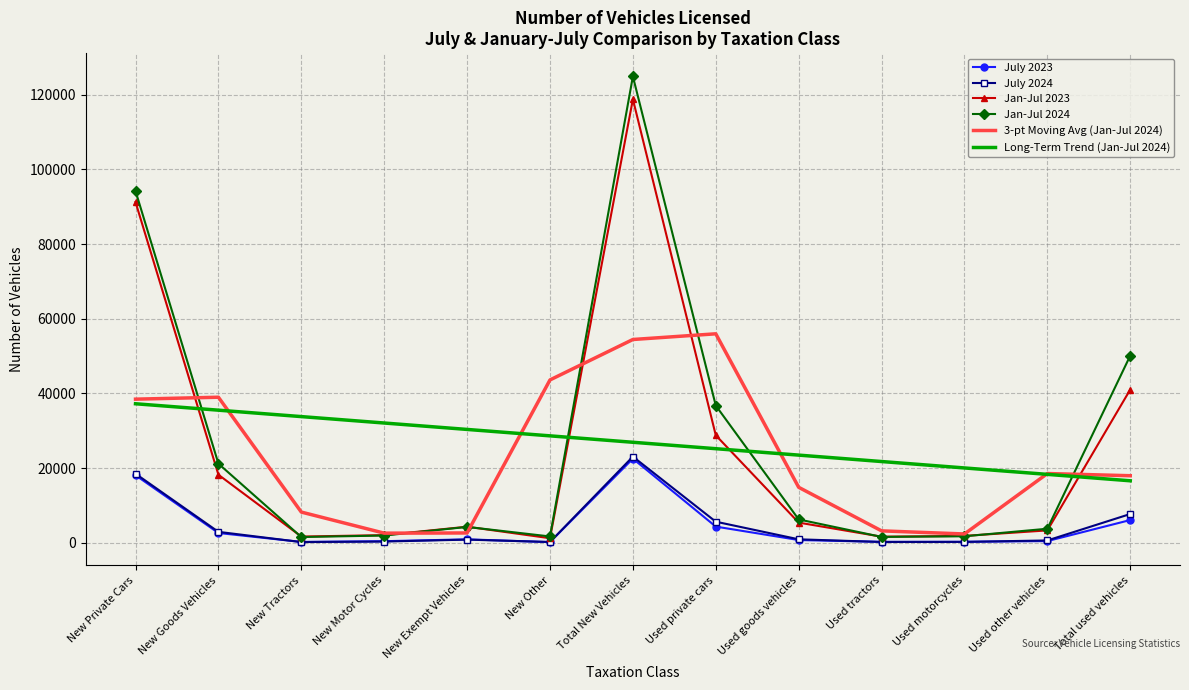

Which series has the largest range (max minus min)?

Jan-Jul 2024